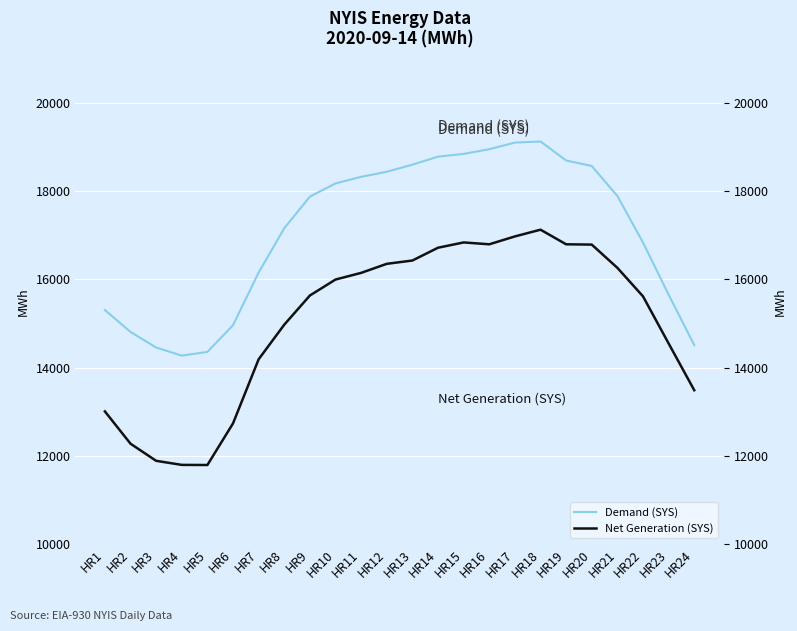

What is the maximum value shown in the chart?

19125